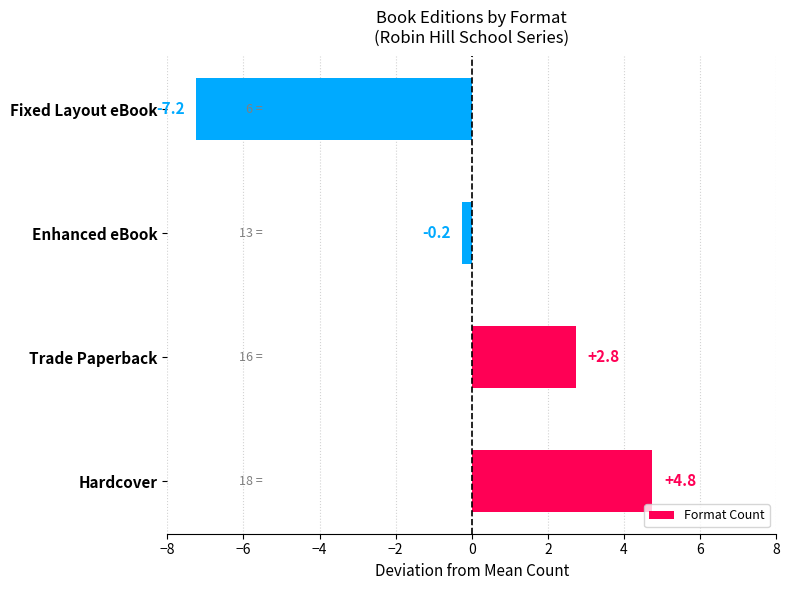

Rank the categories by value from lowest to highest.

Fixed Layout eBook, Enhanced eBook, Trade Paperback, Hardcover